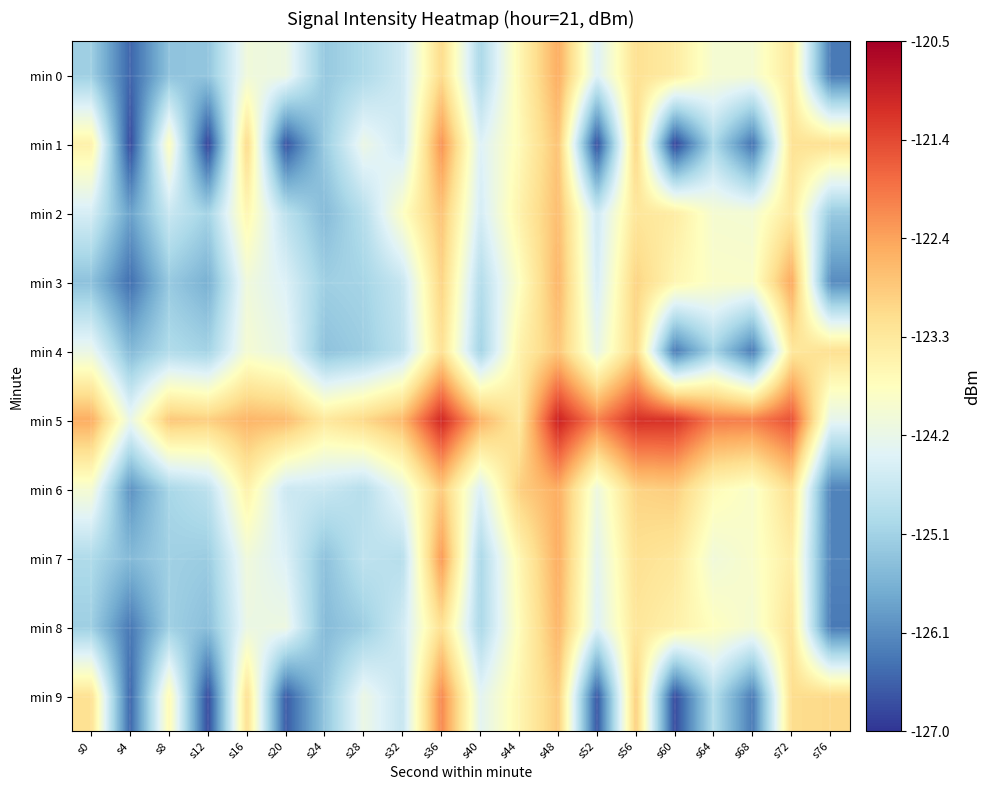

At s60, list the series in order from smallest to largest.

min 1, min 9, min 4, min 3, min 8, min 0, min 2, min 7, min 6, min 5